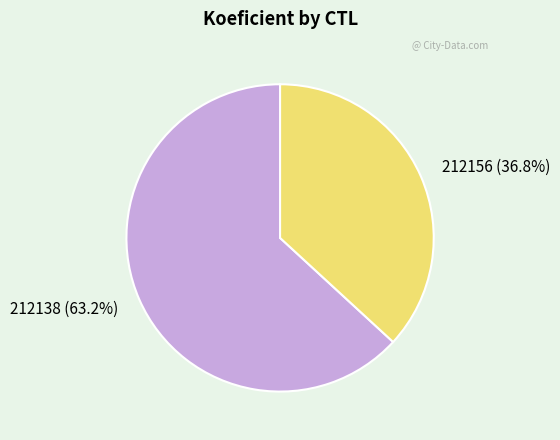

True or false: 212138 accounts for 74% of the total.

False